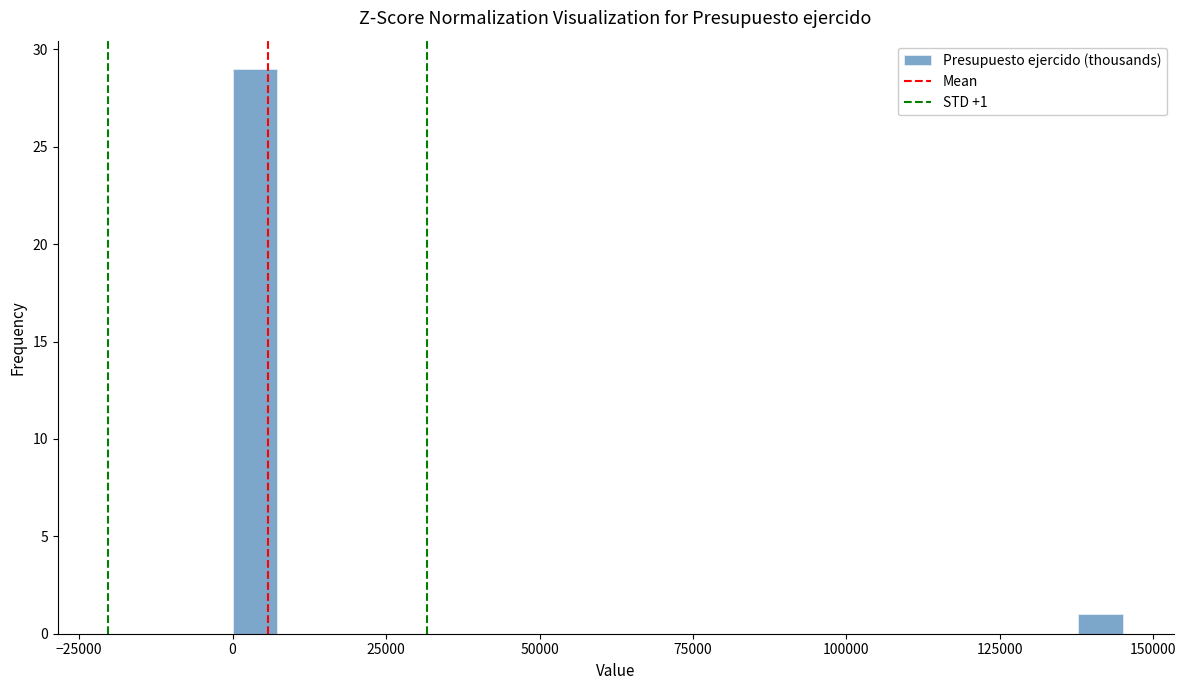

Read against the x-axis, roughly where is the centre of the tallest bar?

5000